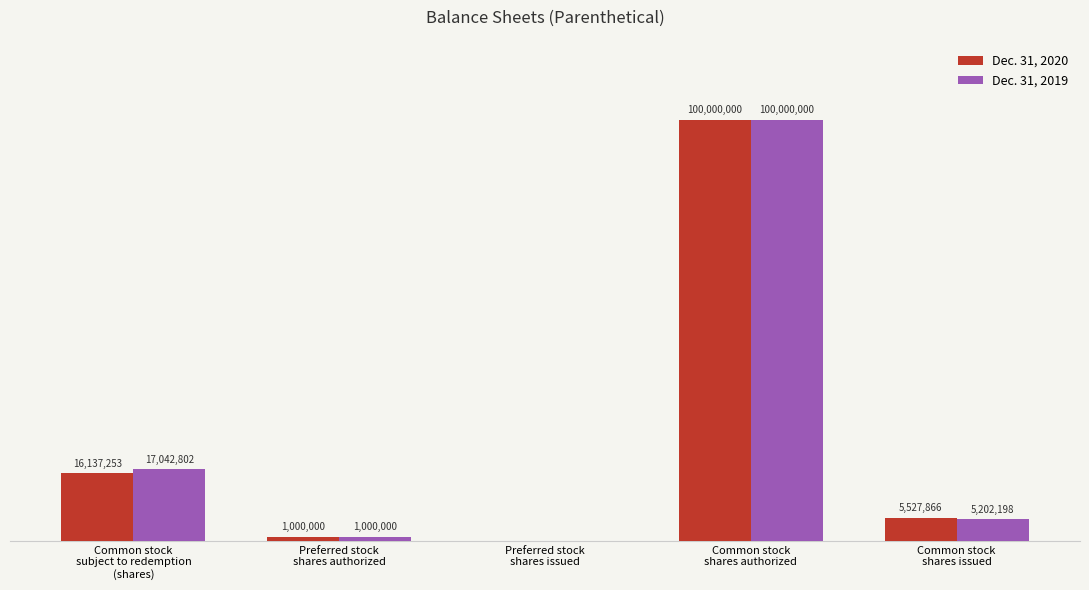

Is it true that Dec. 31, 2020 equals 8724413 at Common stock
shares issued?

False